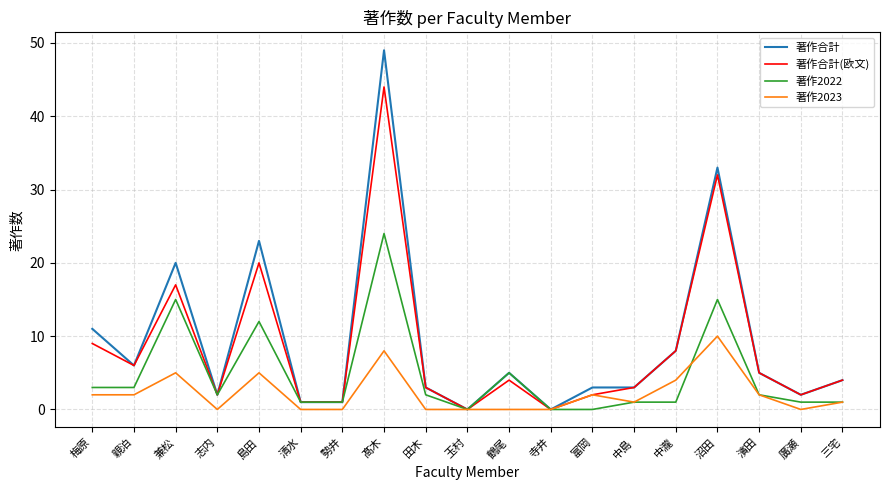

Which series has the widest spread of values?

著作合計